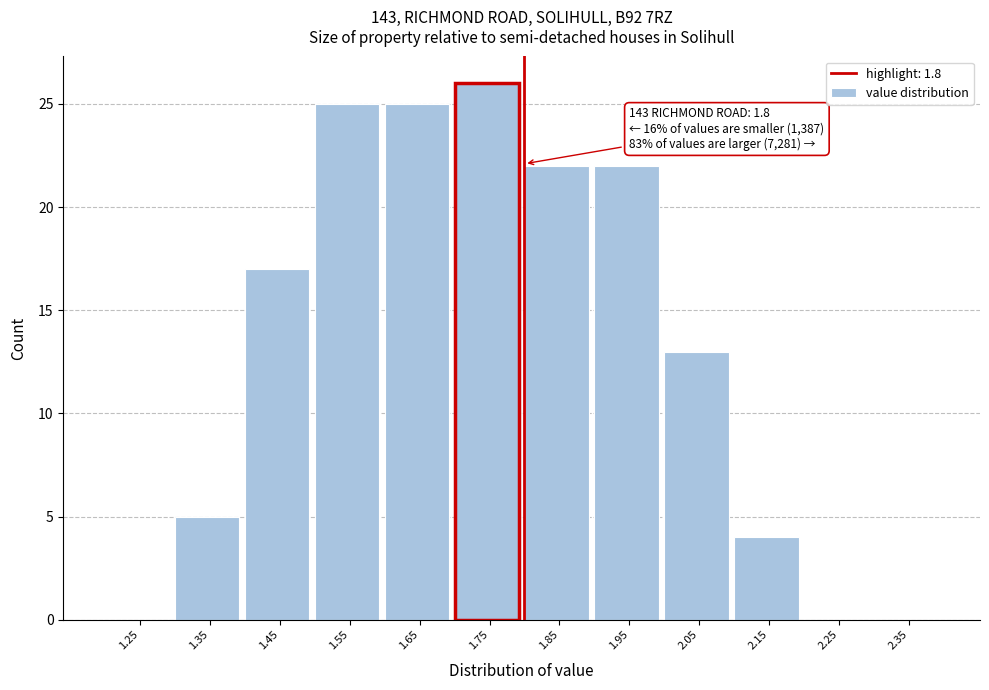

Over which range of the x-axis is the bar tallest?

1.7 to 1.8